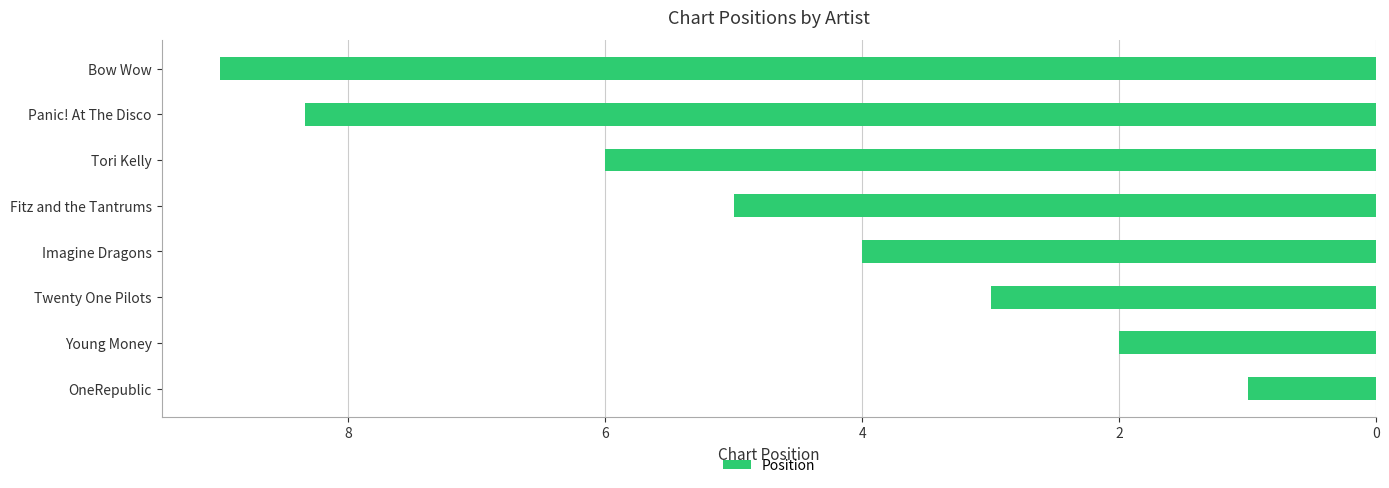

Reading top to bottom, extract all data points from this chart.

9.0	8.3	6.0	5.0	4.0	3.0	2.0	1.0